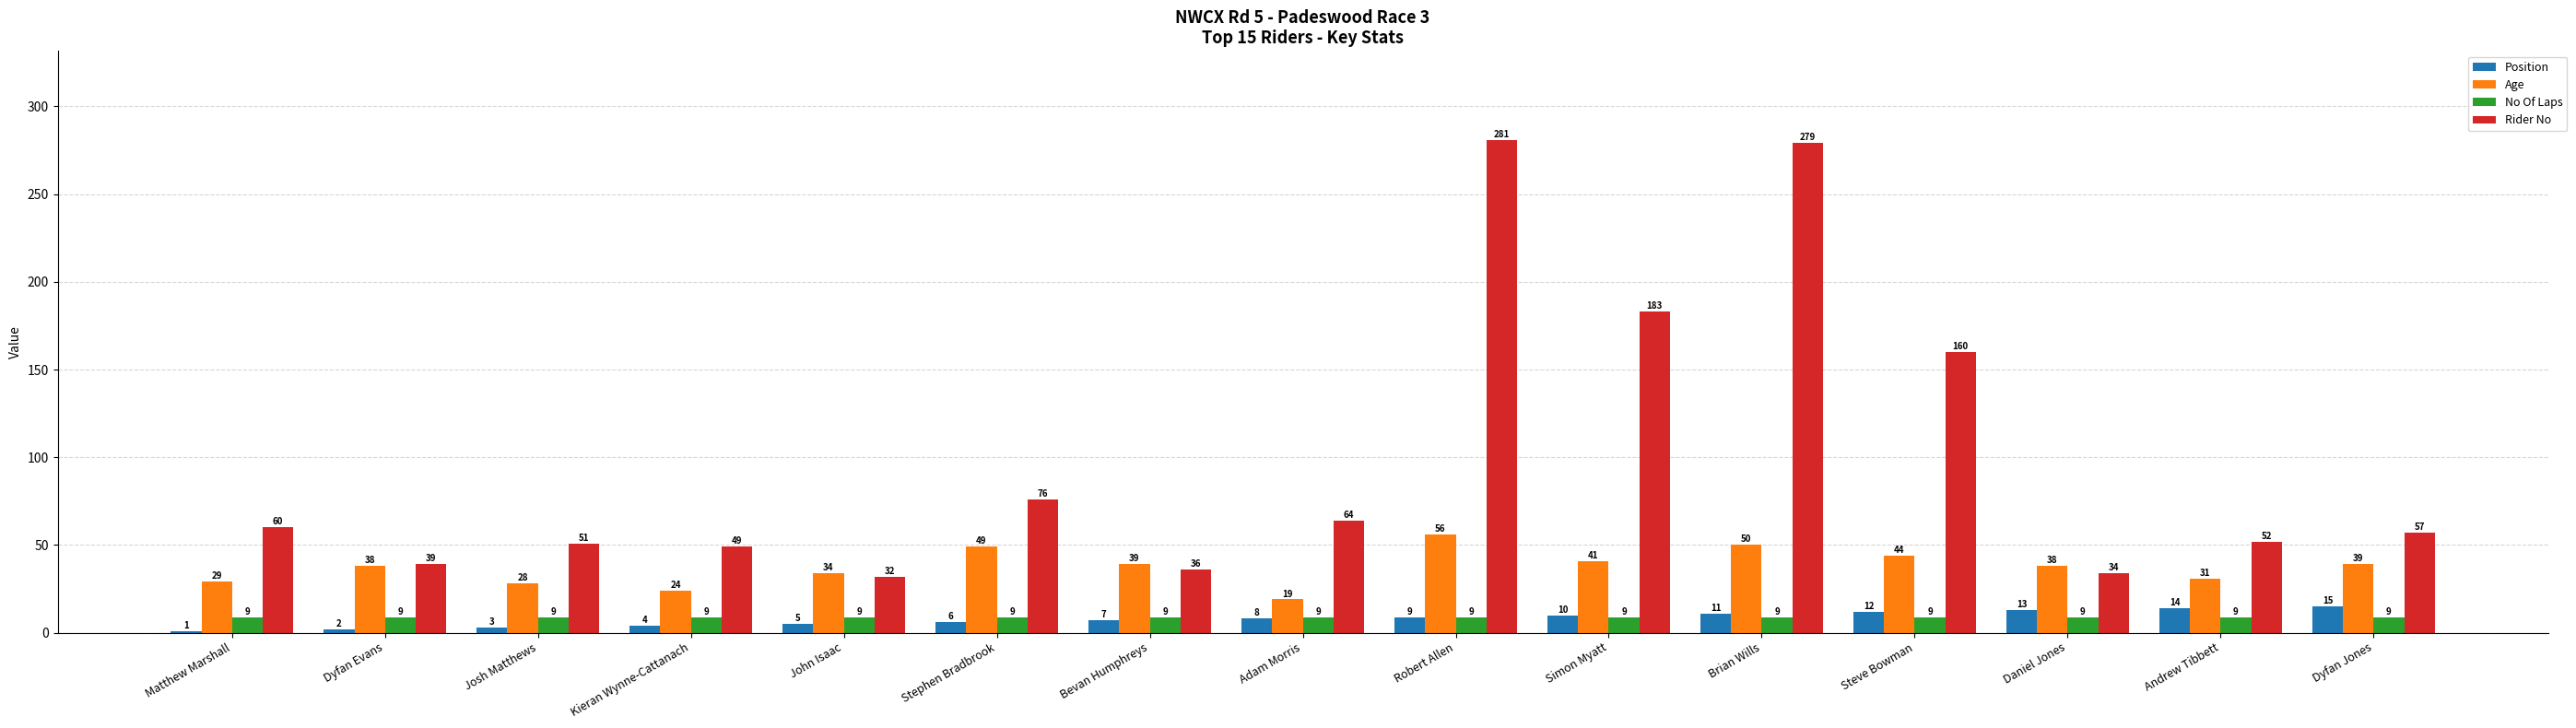

Reading left to right, what are all the values shown in this chart?

Position: Matthew Marshall=1	Dyfan Evans=2	Josh Matthews=3	Kieran Wynne-Cattanach=4	John Isaac=5	Stephen Bradbrook=6	Bevan Humphreys=7	Adam Morris=8	Robert Allen=9	Simon Myatt=10	Brian Wills=11	Steve Bowman=12	Daniel Jones=13	Andrew Tibbett=14	Dyfan Jones=15
Age: Matthew Marshall=29	Dyfan Evans=38	Josh Matthews=28	Kieran Wynne-Cattanach=24	John Isaac=34	Stephen Bradbrook=49	Bevan Humphreys=39	Adam Morris=19	Robert Allen=56	Simon Myatt=41	Brian Wills=50	Steve Bowman=44	Daniel Jones=38	Andrew Tibbett=31	Dyfan Jones=39
No Of Laps: Matthew Marshall=9	Dyfan Evans=9	Josh Matthews=9	Kieran Wynne-Cattanach=9	John Isaac=9	Stephen Bradbrook=9	Bevan Humphreys=9	Adam Morris=9	Robert Allen=9	Simon Myatt=9	Brian Wills=9	Steve Bowman=9	Daniel Jones=9	Andrew Tibbett=9	Dyfan Jones=9
Rider No: Matthew Marshall=60	Dyfan Evans=39	Josh Matthews=51	Kieran Wynne-Cattanach=49	John Isaac=32	Stephen Bradbrook=76	Bevan Humphreys=36	Adam Morris=64	Robert Allen=281	Simon Myatt=183	Brian Wills=279	Steve Bowman=160	Daniel Jones=34	Andrew Tibbett=52	Dyfan Jones=57